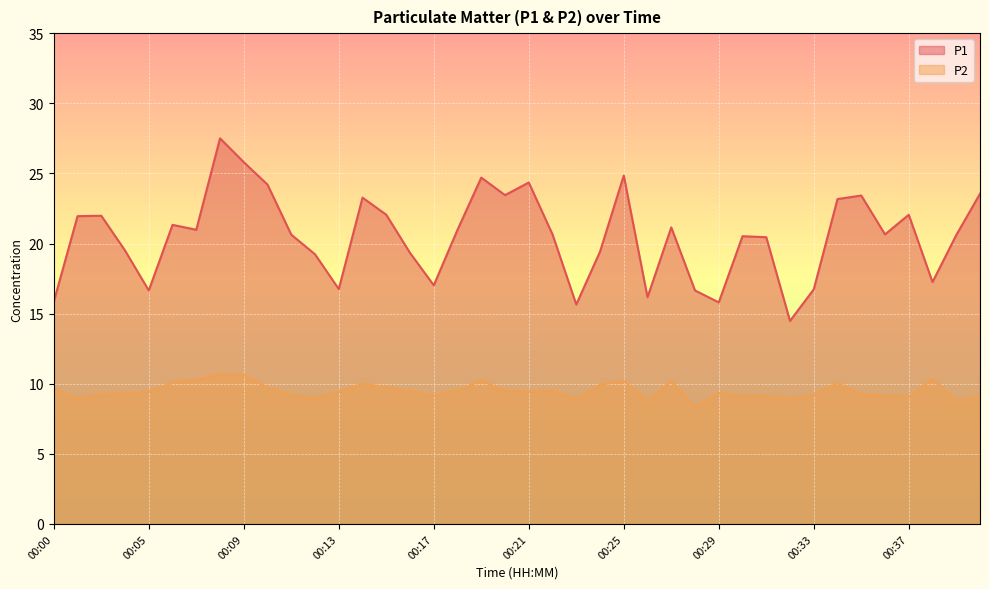

Reading right to left, what are all the values shown in this chart?

P1: 00:40=23.6	00:39=20.6	00:38=17.2	00:37=22.1	00:36=20.6	00:35=23.4	00:34=23.2	00:33=16.7	00:32=14.5	00:31=20.4	00:30=20.5	00:29=15.8	00:28=16.6	00:27=21.1	00:26=16.2	00:25=24.9	00:24=19.4	00:23=15.7	00:22=20.6	00:21=24.4	00:20=23.4	00:19=24.7	00:18=21.0	00:17=17.0	00:16=19.3	00:15=22.1	00:14=23.3	00:13=16.8	00:12=19.2	00:11=20.6	00:10=24.2	00:09=25.8	00:08=27.5	00:07=21.0	00:06=21.3	00:05=16.6	00:04=19.5	00:02=22.0	00:01=21.9	00:00=15.8
P2: 00:40=9.0	00:39=8.8	00:38=10.3	00:37=9.1	00:36=9.2	00:35=9.2	00:34=10.1	00:33=9.2	00:32=8.9	00:31=9.2	00:30=9.1	00:29=9.3	00:28=8.3	00:27=10.2	00:26=8.8	00:25=10.2	00:24=9.9	00:23=8.9	00:22=9.5	00:21=9.4	00:20=9.5	00:19=10.2	00:18=9.5	00:17=9.2	00:16=9.5	00:15=9.8	00:14=10.0	00:13=9.4	00:12=8.9	00:11=9.2	00:10=9.7	00:09=10.6	00:08=10.7	00:07=10.3	00:06=10.1	00:05=9.4	00:04=9.3	00:02=9.2	00:01=8.9	00:00=9.7